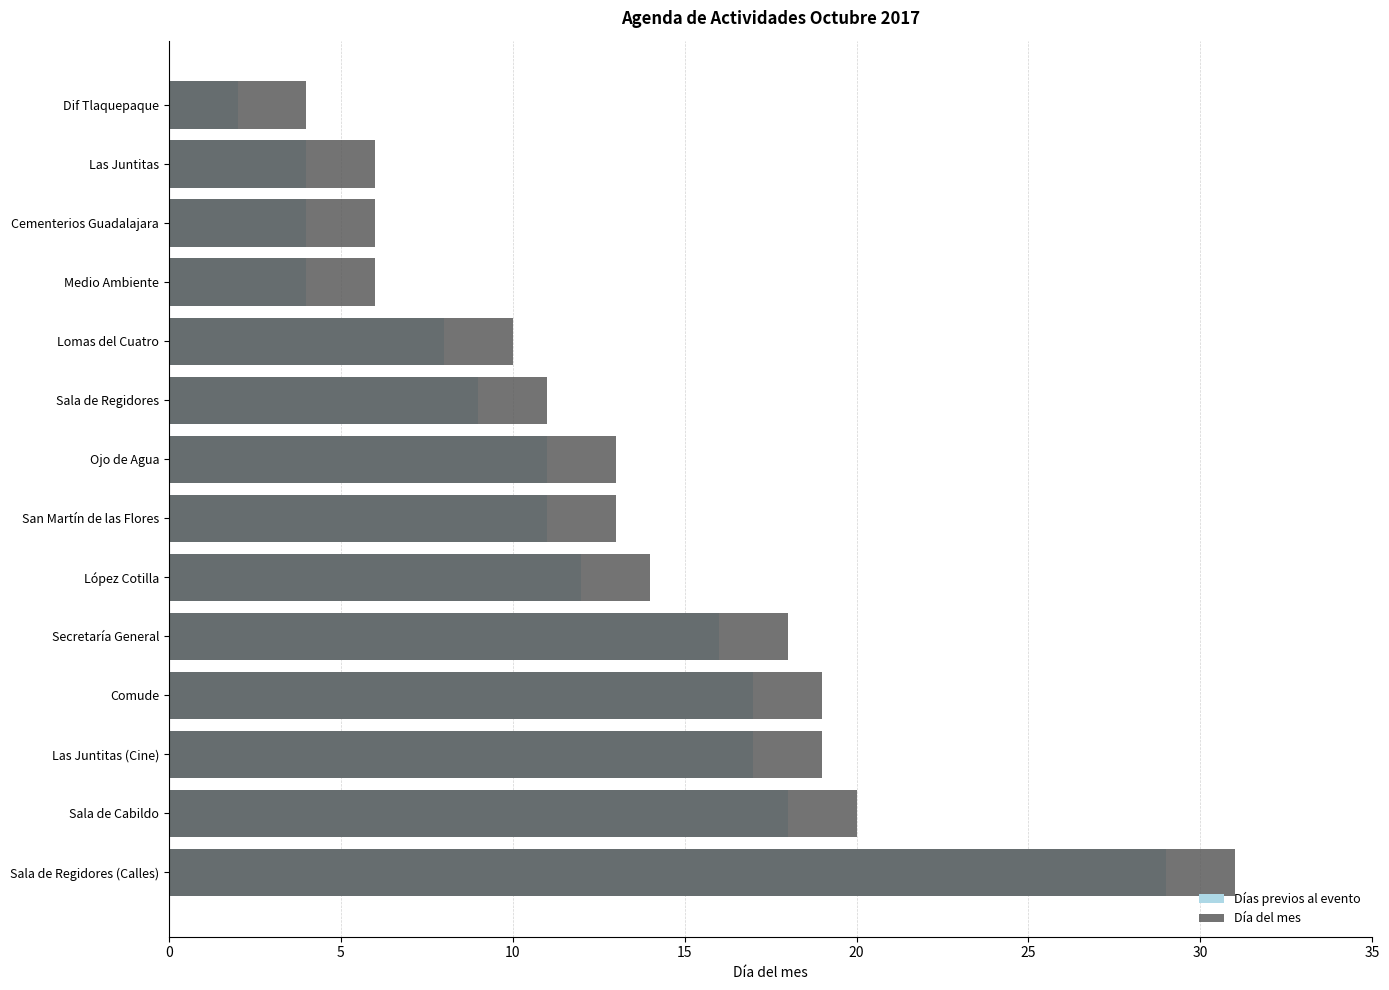

At how many categories does at least one series exceed 10?

9